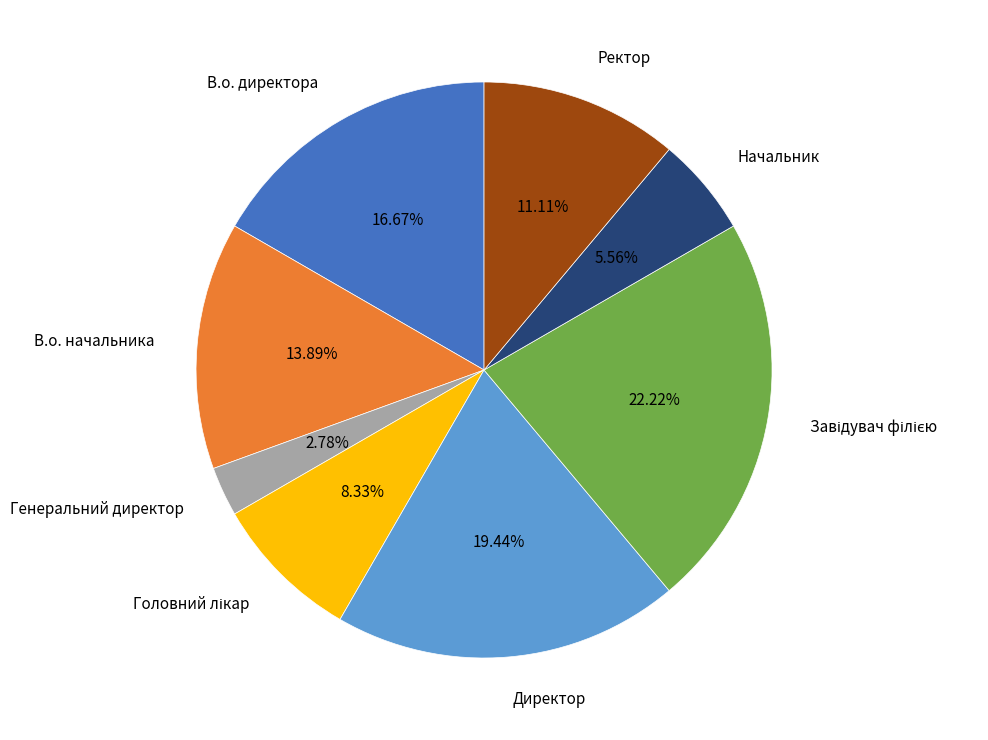

To the nearest percent, what portion does Начальник represent?

6%